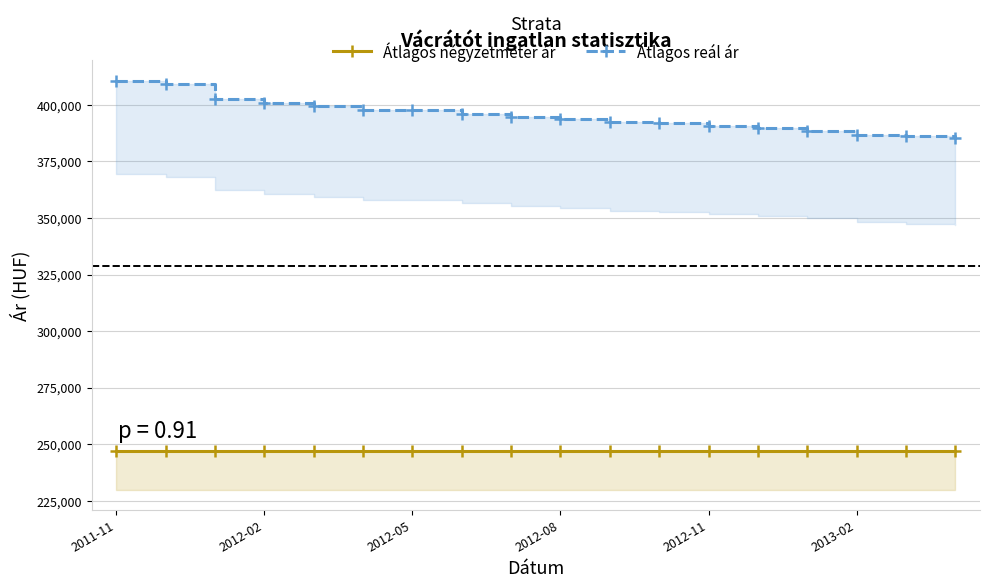

What are all the series names shown in the legend?

Átlagos négyzetméter ár, Átlagos reál ár